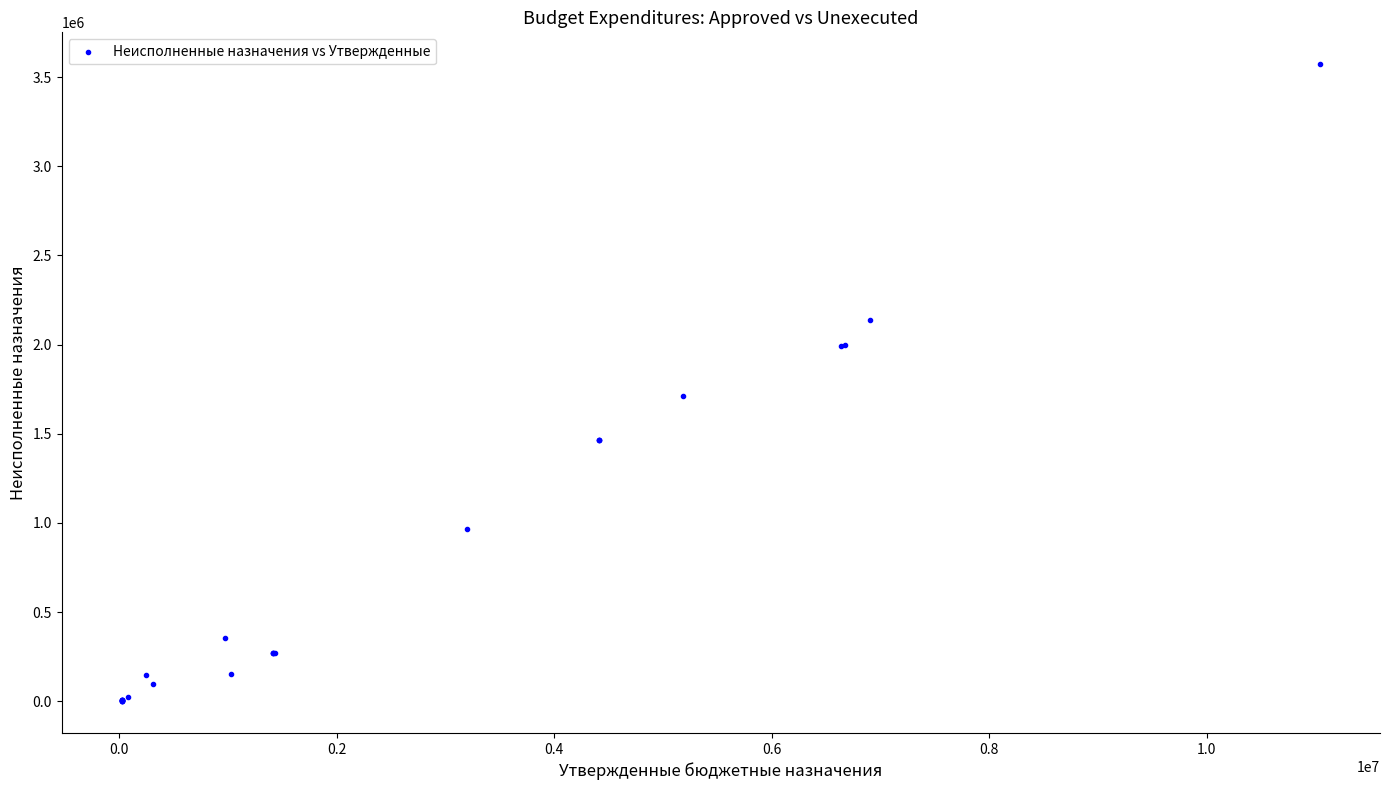

What Y value in the scatter plot is closest to 1786329?

1709846.9